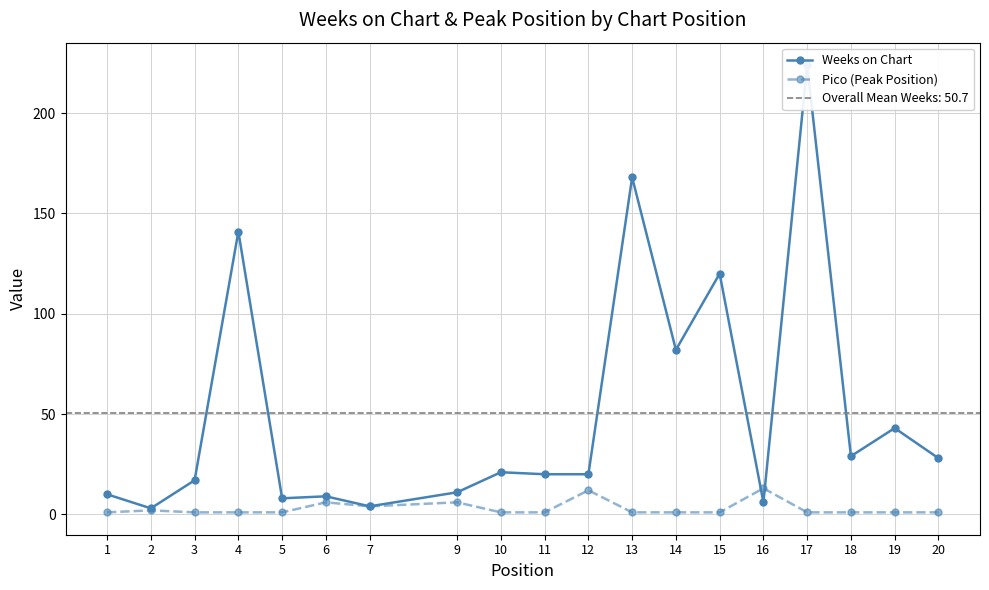

Reading left to right, extract all data points from this chart.

Weeks on Chart: 10	3	17	141	8	9	4	11	21	20	20	168	82	120	6	224	29	43	28
Pico (Peak Position): 1	2	1	1	1	6	4	6	1	1	12	1	1	1	13	1	1	1	1